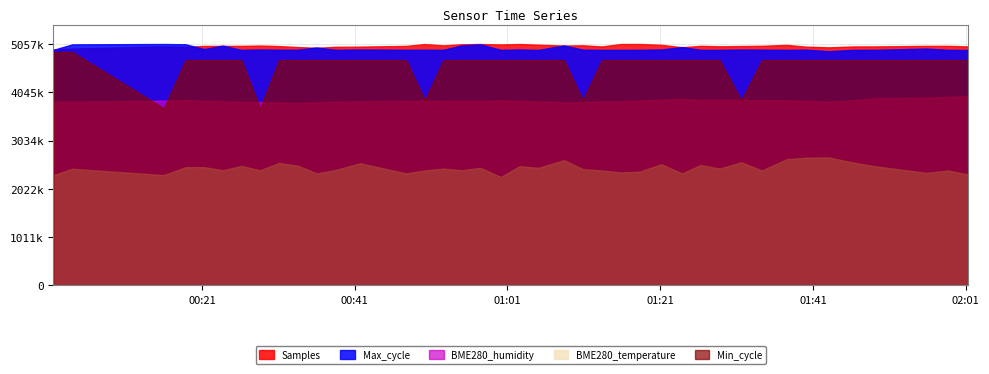

What are all the series names shown in the legend?

Samples, Max_cycle, BME280_humidity, BME280_temperature, Min_cycle